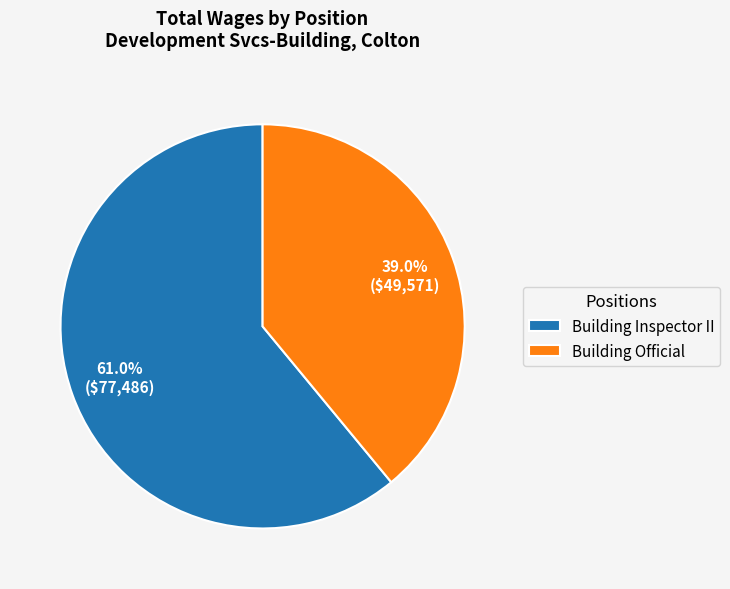

Combined, what portion of the pie is Building Inspector II and Building Official?

100.0%